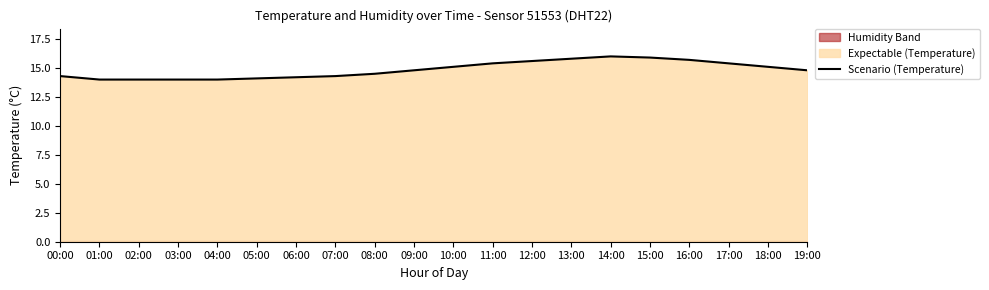

What is the minimum value shown in the chart?

14.0